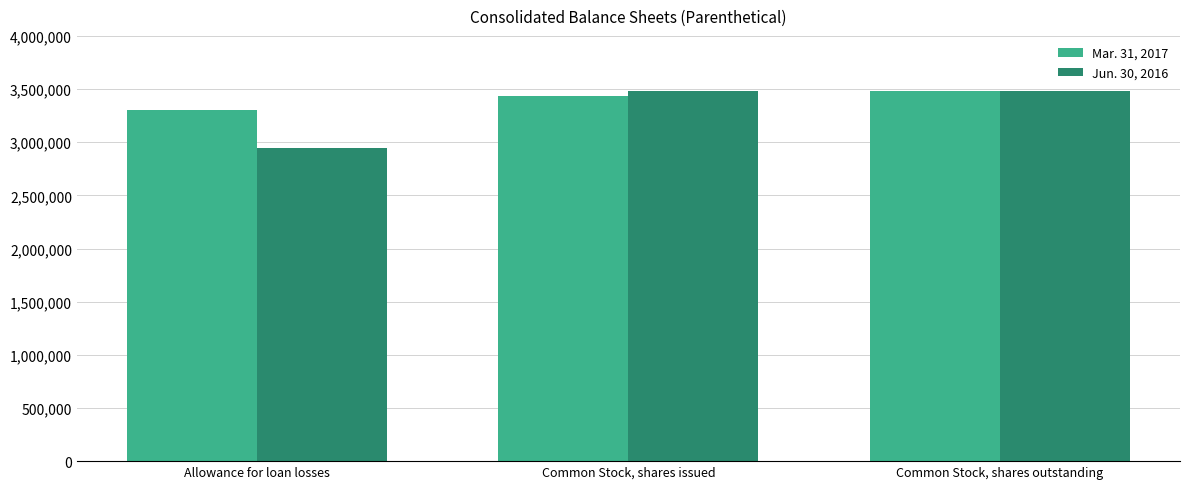

How many categories are shown in the chart?

3